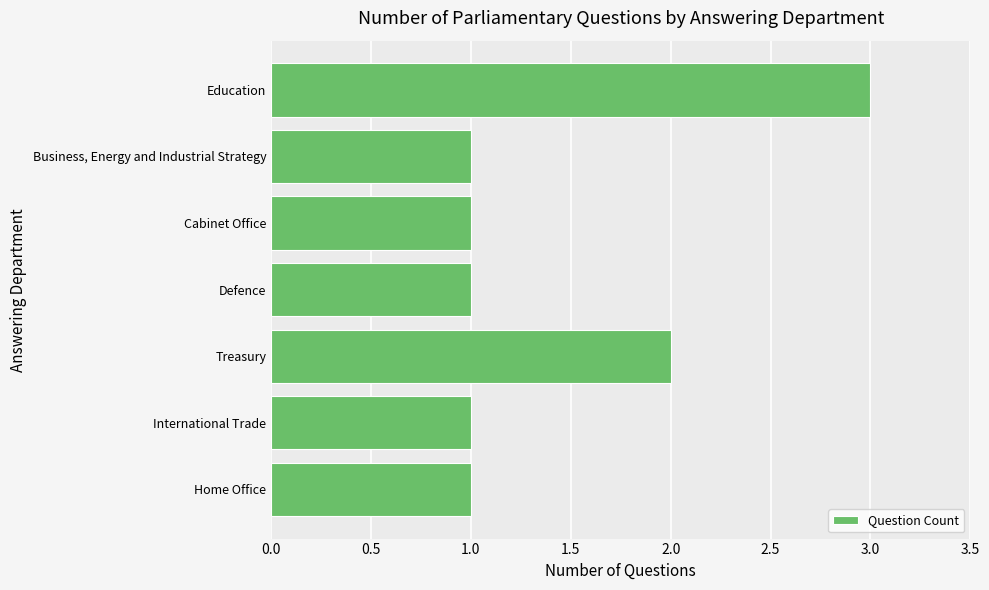

What is the sum of all values?

10